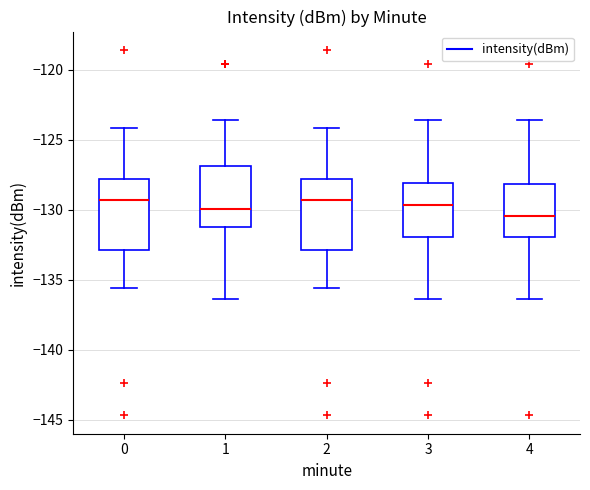

Reading left to right, read every box against the y-axis: the position of its median line, the range the box covers, and the ends of its whiskers. The values are not printed on the chart, so give them approximately, as read against the axis.

0: median -129.5, box -133.0 to -128.0, whiskers -135.5 to -124.0
1: median -130.0, box -131.5 to -127.0, whiskers -136.5 to -123.5
2: median -129.5, box -133.0 to -128.0, whiskers -135.5 to -124.0
3: median -129.5, box -132.0 to -128.0, whiskers -136.5 to -123.5
4: median -130.5, box -132.0 to -128.0, whiskers -136.5 to -123.5